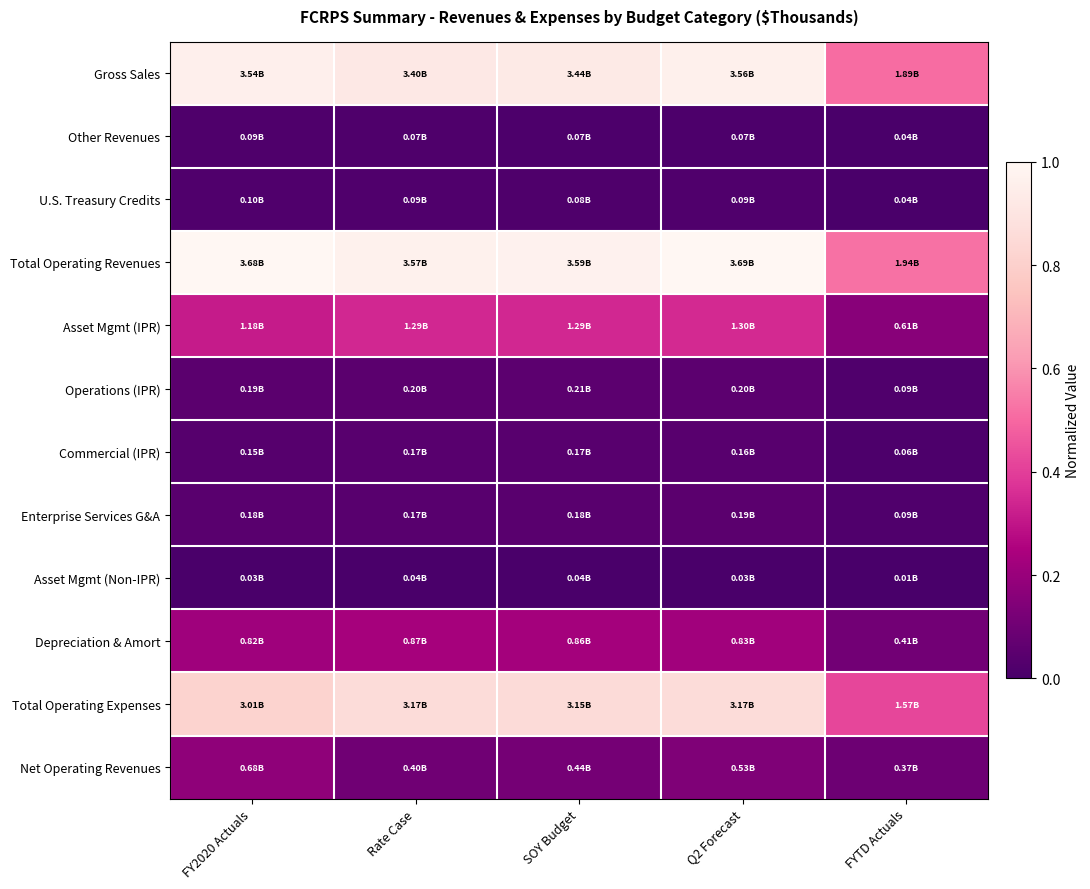

What is the greatest value displayed?

1.0